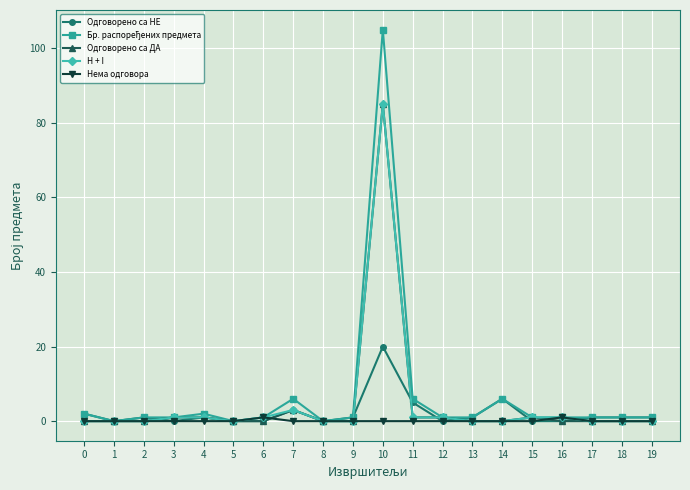

The value of H + I at 18 is -43. True or false?

False